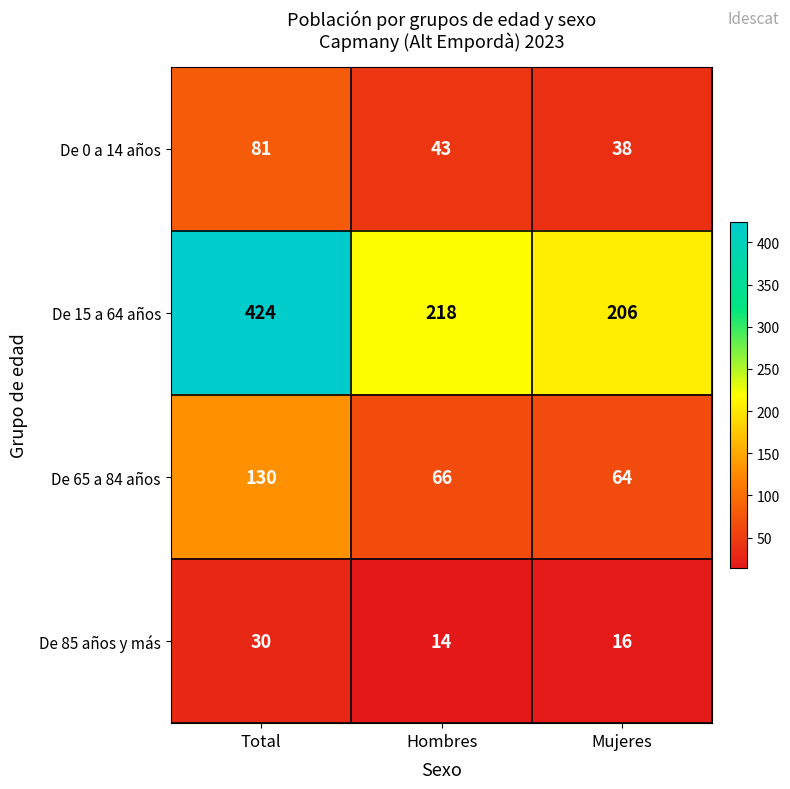

Rank the series at Mujeres from highest to lowest value.

De 15 a 64 años, De 65 a 84 años, De 0 a 14 años, De 85 años y más